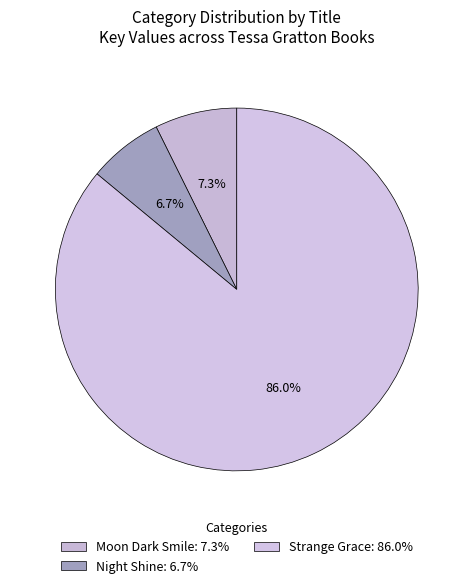

How many slices are in this pie chart?

3